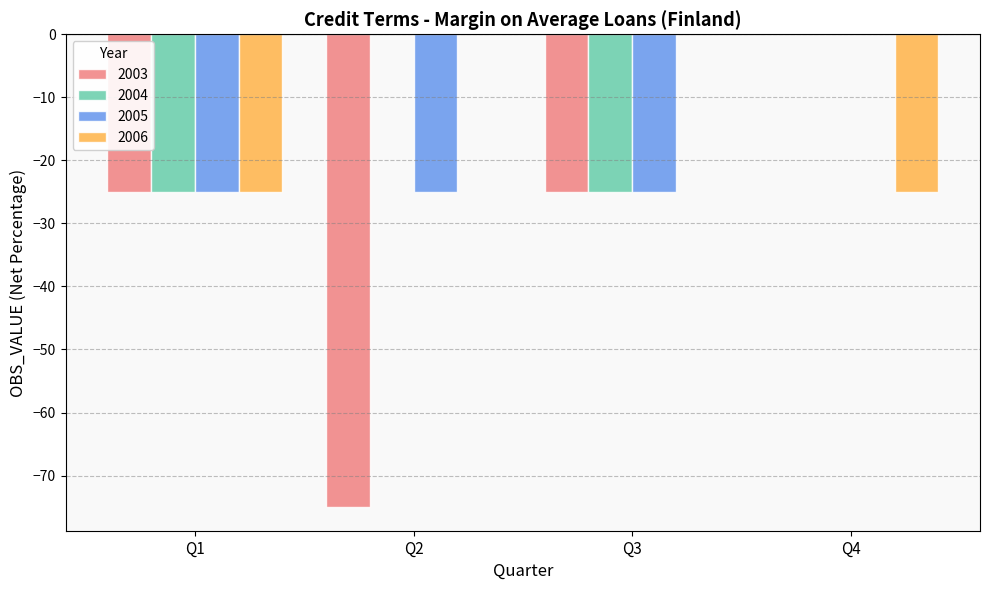

What are all the series names shown in the legend?

2003, 2004, 2005, 2006